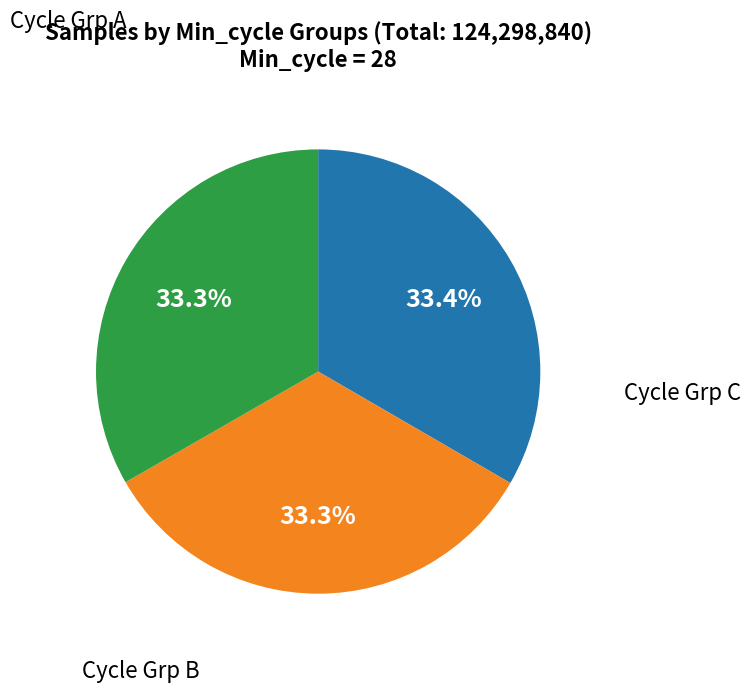

Does any single category account for the majority?

No